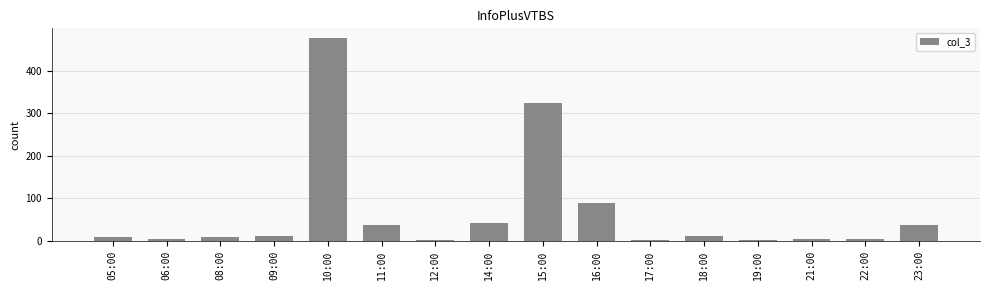

How many distinct data groups are displayed?

1